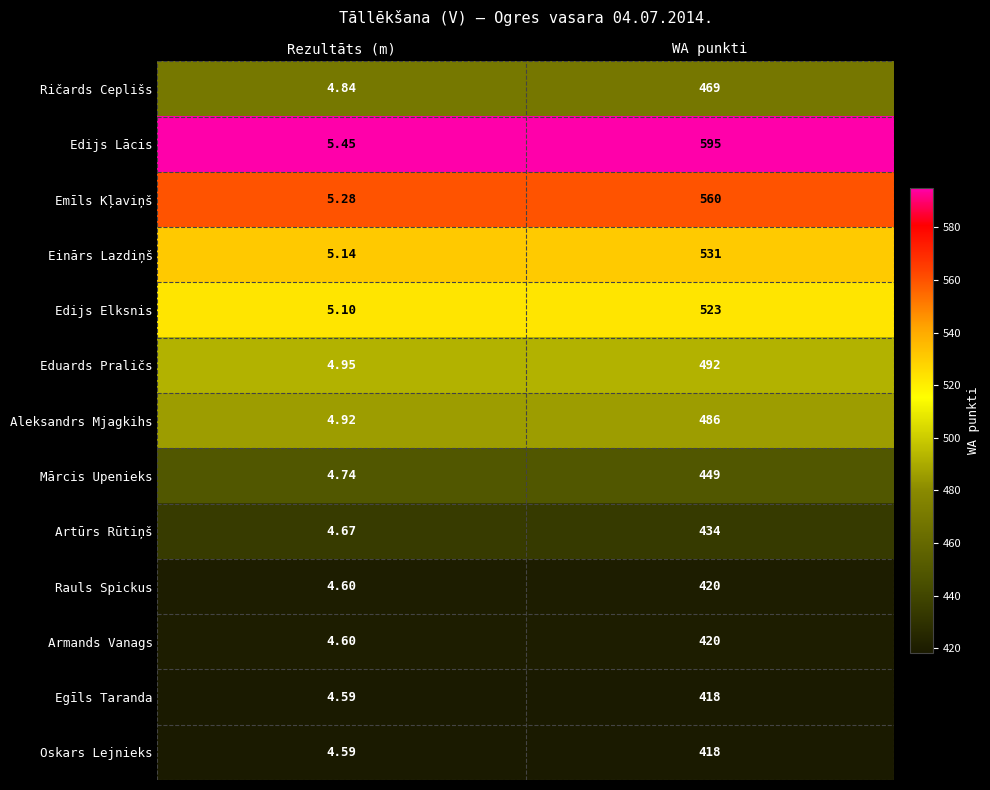

At which category is the sum across all series the highest?

WA punkti